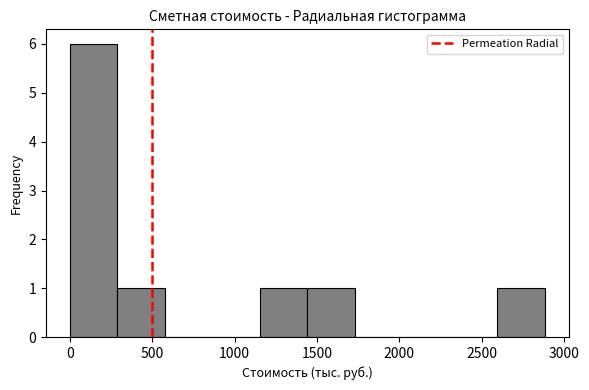

Which range on the x-axis has the tallest bar?

0 to 300